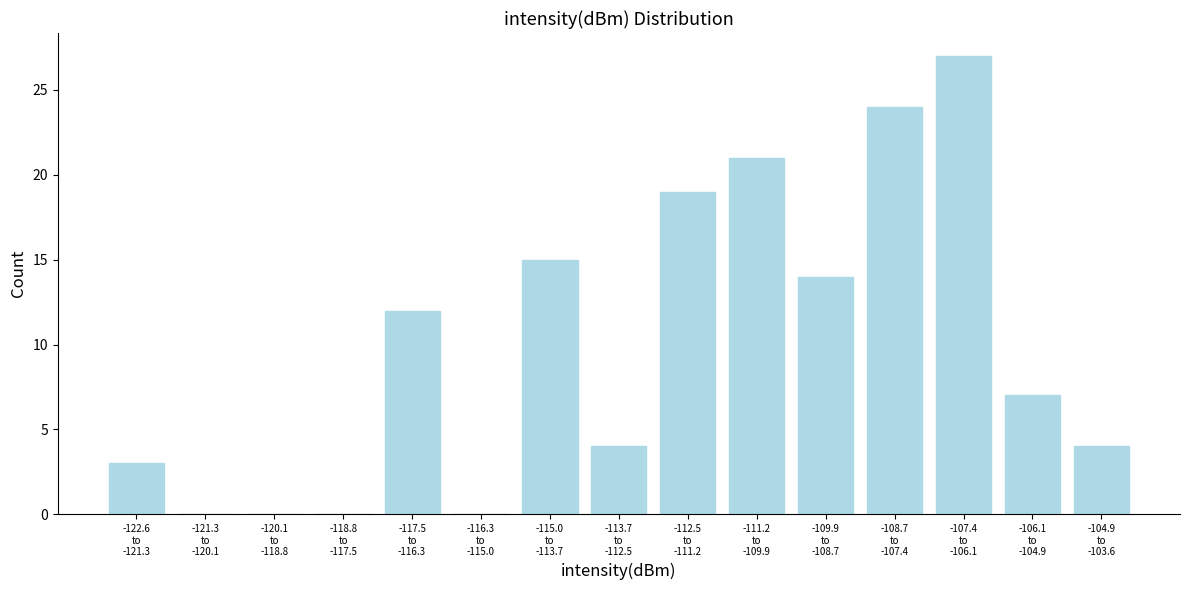

What is the maximum value shown in the chart?

27